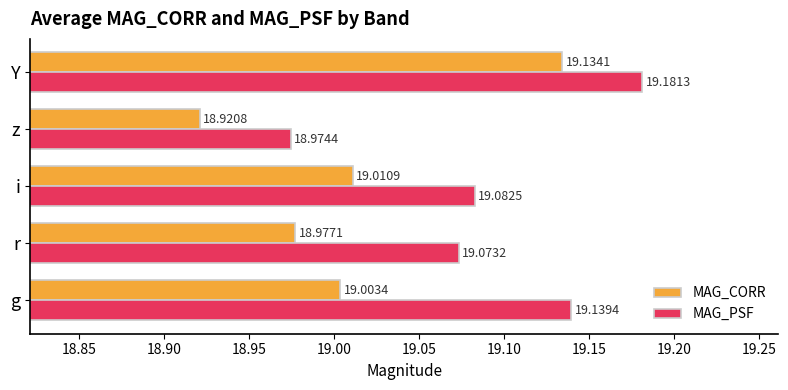

At which category is the sum across all series the highest?

Y